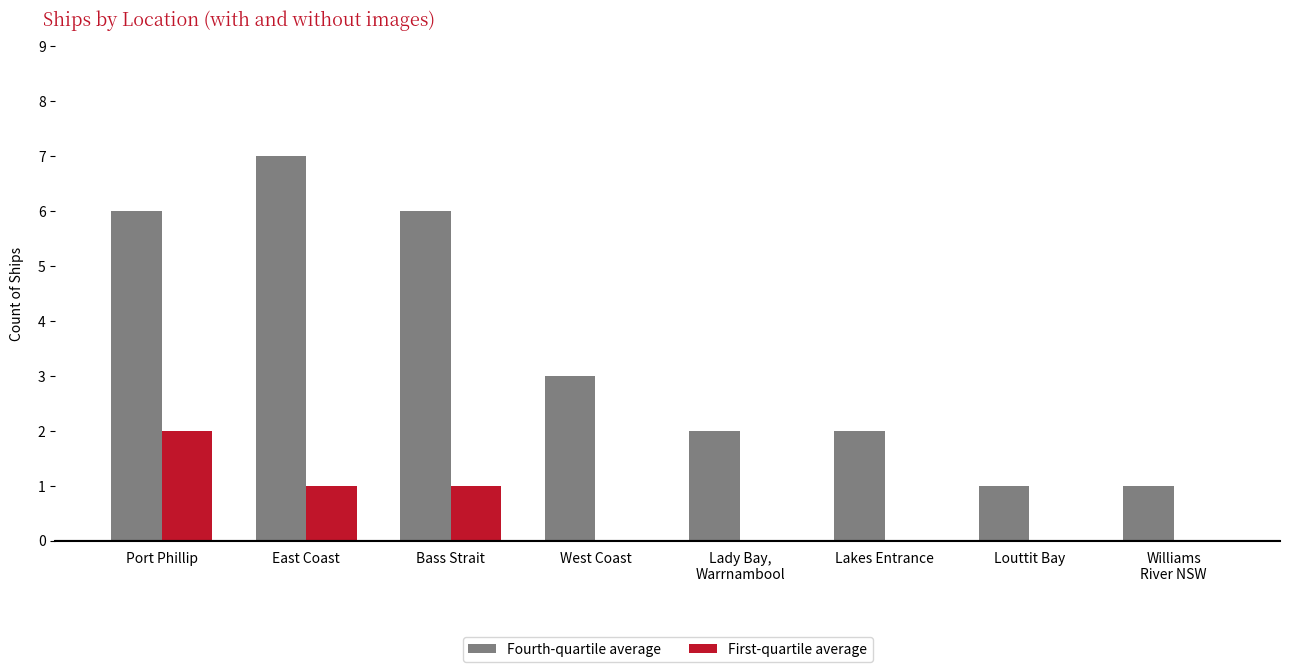

Which series has the largest total across all categories?

Fourth-quartile average